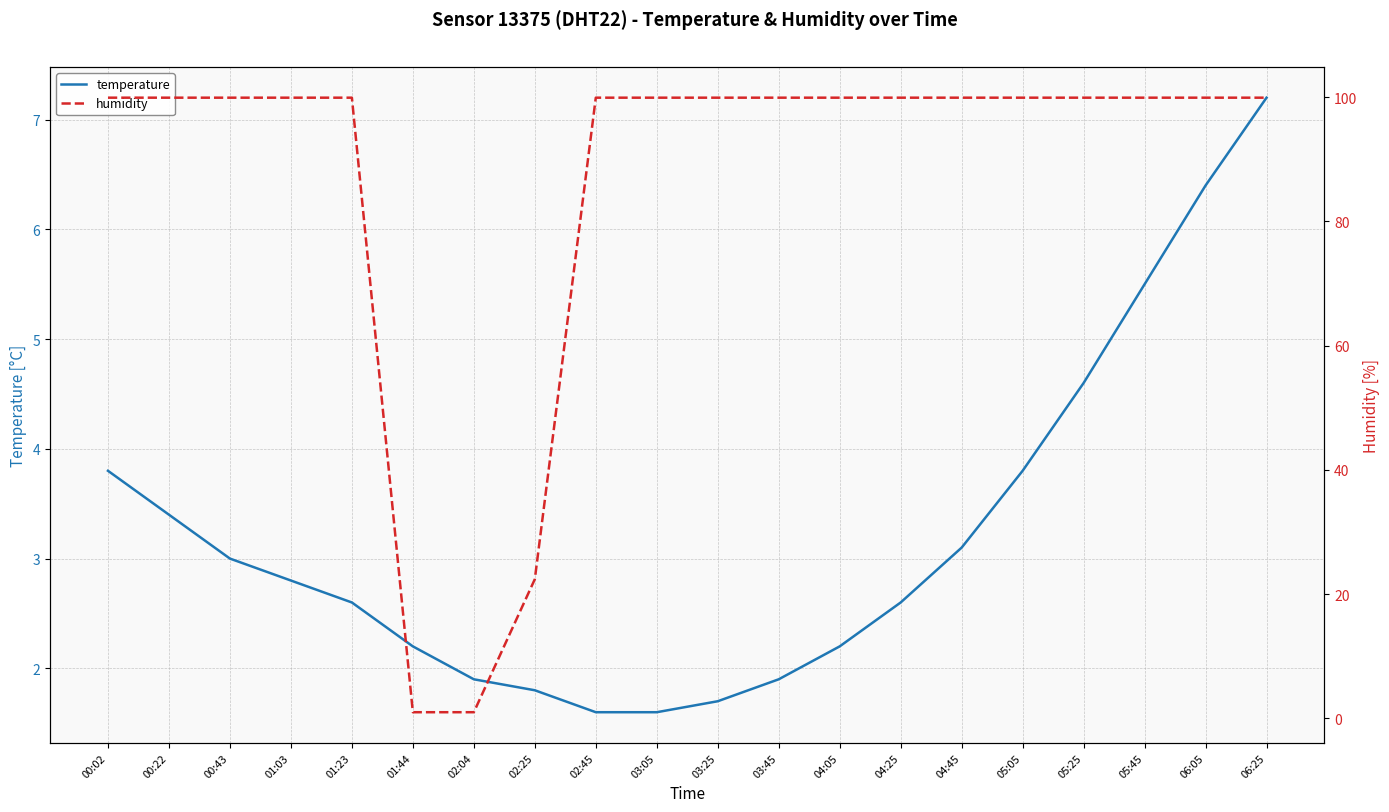

What is the average value of the humidity series?

86.1